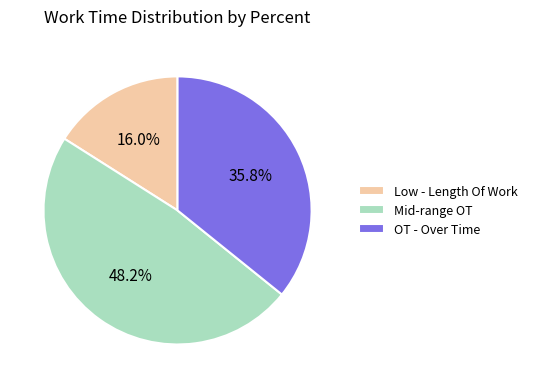

Approximately how many times larger is the value at OT - Over Time compared to Mid-range OT?

0.7